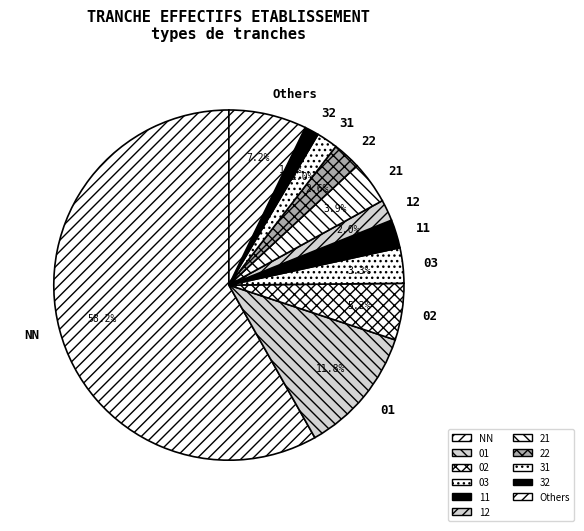

What is the largest slice in the pie chart?

NN